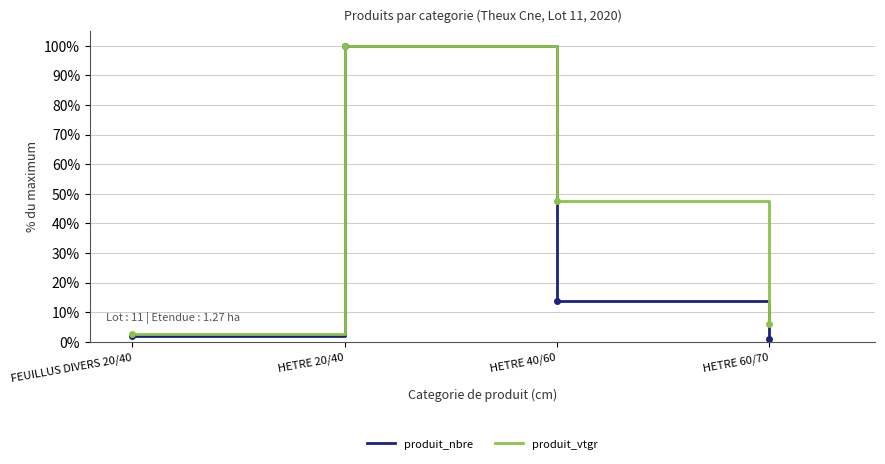

What are all the series names shown in the legend?

produit_nbre, produit_vtgr